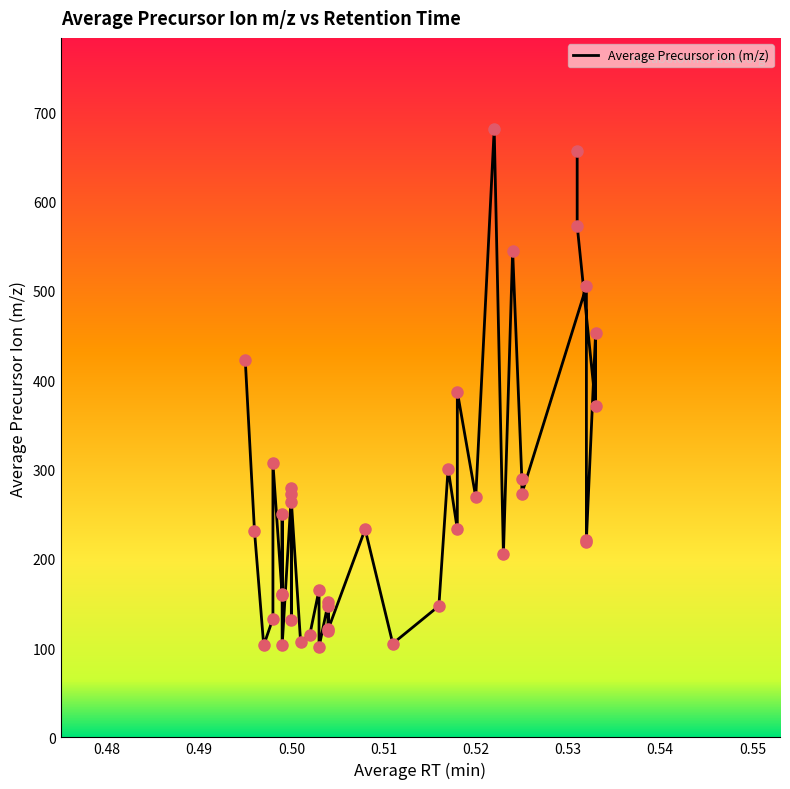

What is the change in value from 0.499 to 0.523?

-45.0